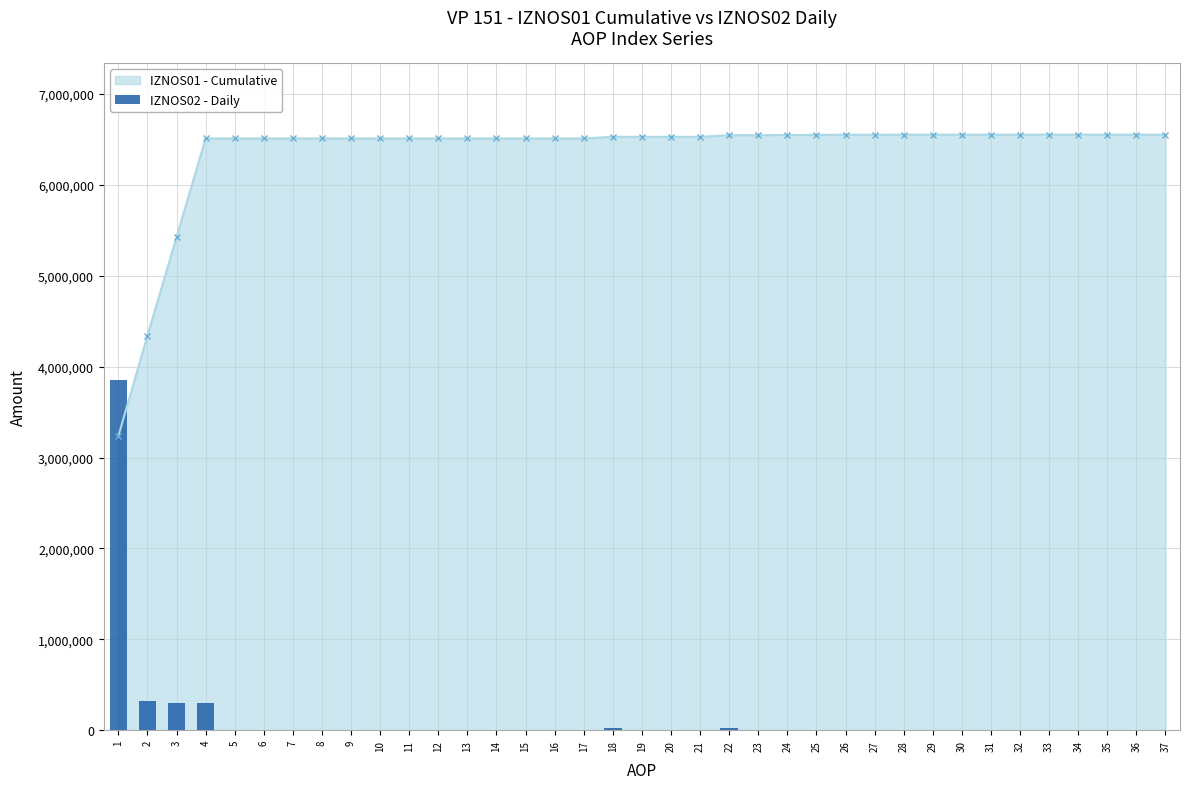

The value at 25 is -2239192. True or false?

False